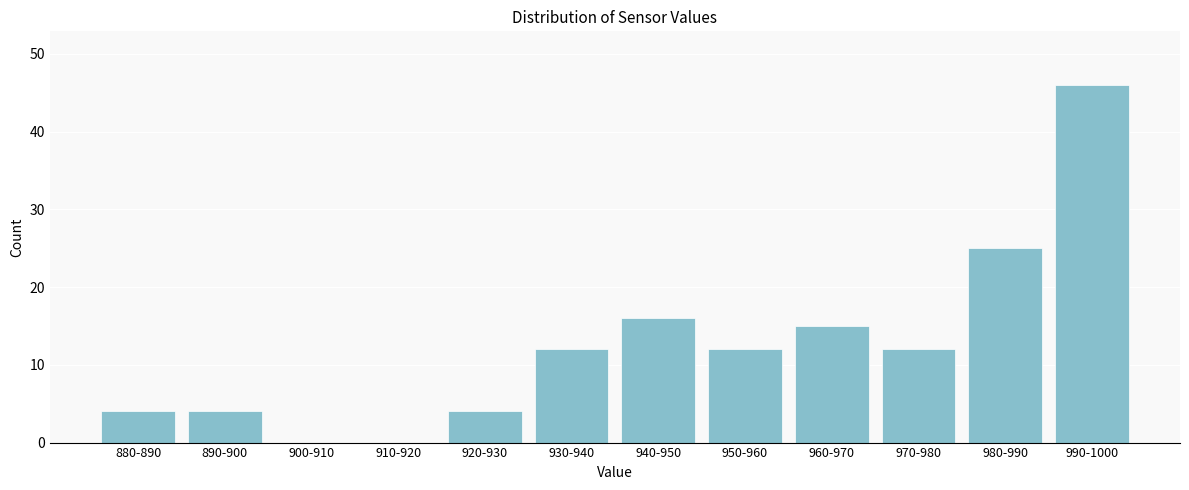

Reading right to left, extract all data points from this chart.

990-1000=46	980-990=25	970-980=12	960-970=15	950-960=12	940-950=16	930-940=12	920-930=4	910-920=0	900-910=0	890-900=4	880-890=4